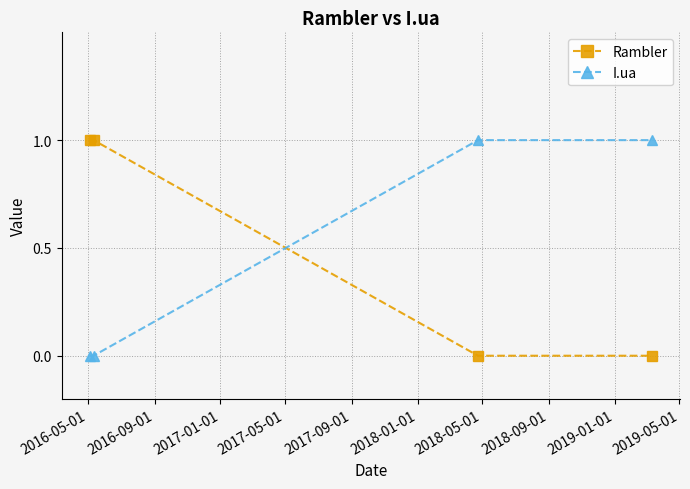

After their last crossing, which series has the higher values: Rambler or I.ua?

I.ua